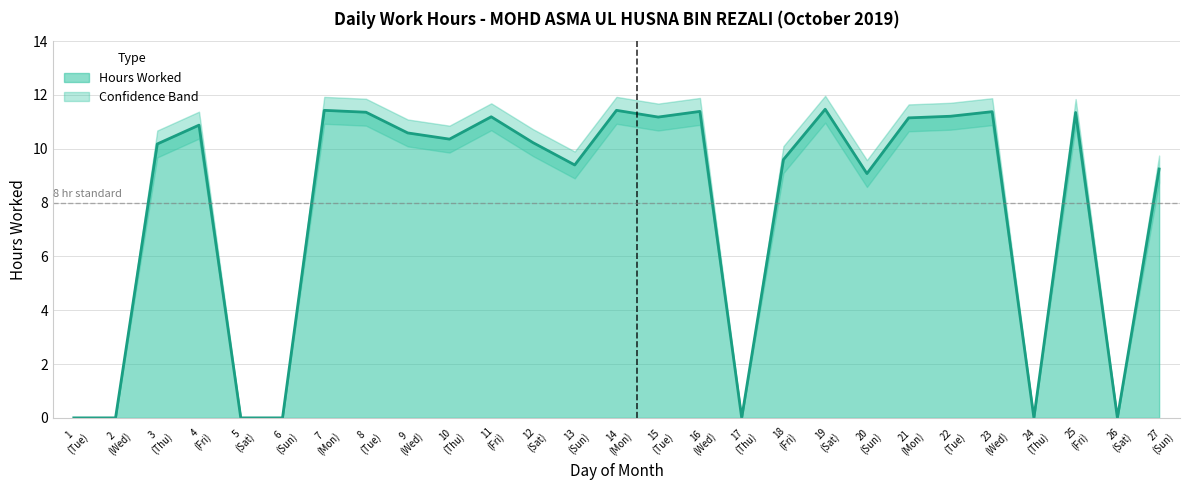

Reading left to right, extract all data points from this chart.

0.0	0.0	10.2	10.9	0.0	0.0	11.4	11.4	10.6	10.4	11.2	10.2	9.4	11.4	11.2	11.4	0.0	9.6	11.5	9.1	11.2	11.2	11.4	0.0	11.3	0.0	9.2